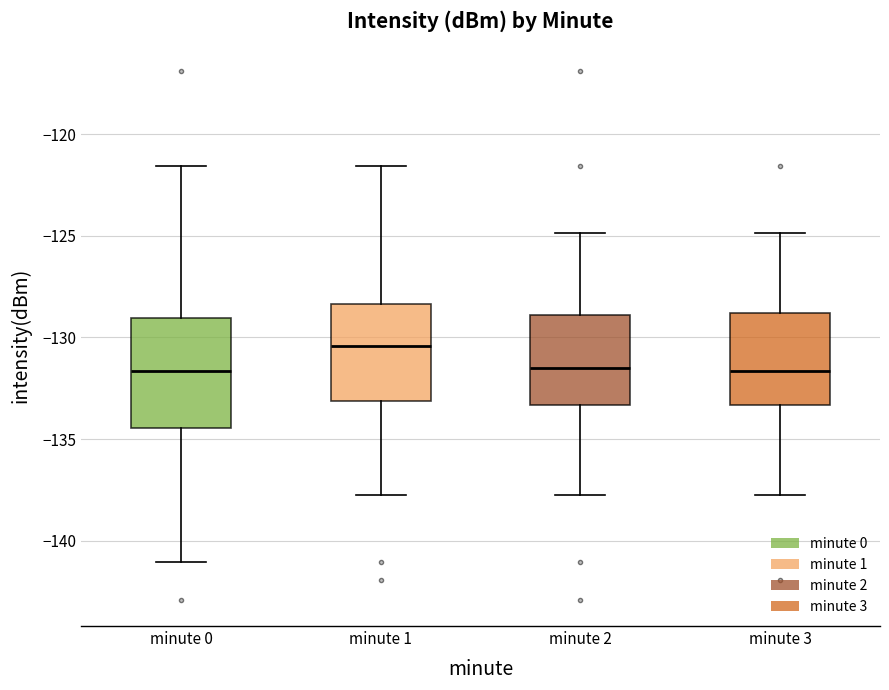

Reading left to right, read every box against the y-axis: the position of its median line, the range the box covers, and the ends of its whiskers. The values are not printed on the chart, so give them approximately, as read against the axis.

minute 0: median -131.5, box -134.5 to -129.0, whiskers -141.0 to -121.5
minute 1: median -130.5, box -133.0 to -128.5, whiskers -138.0 to -121.5
minute 2: median -131.5, box -133.5 to -129.0, whiskers -138.0 to -125.0
minute 3: median -131.5, box -133.5 to -129.0, whiskers -138.0 to -125.0